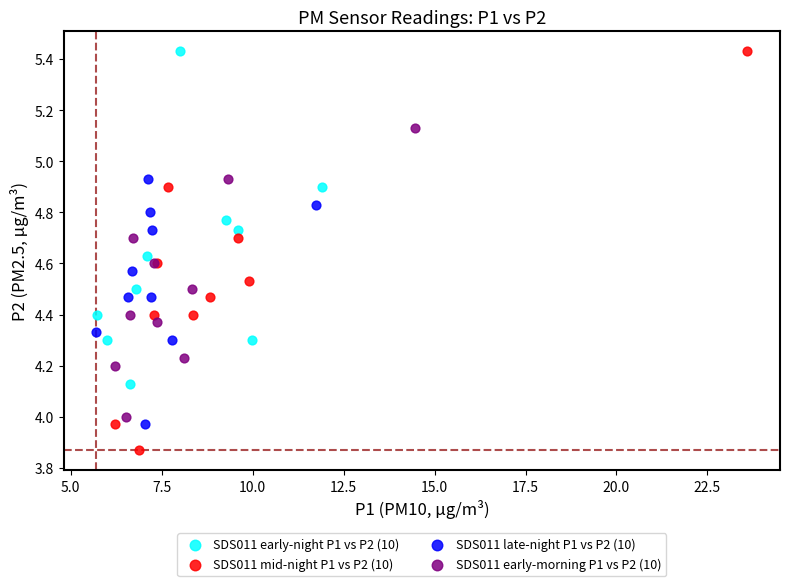

Which series contains the lowest Y value?

SDS011 mid-night P1 vs P2 (10)